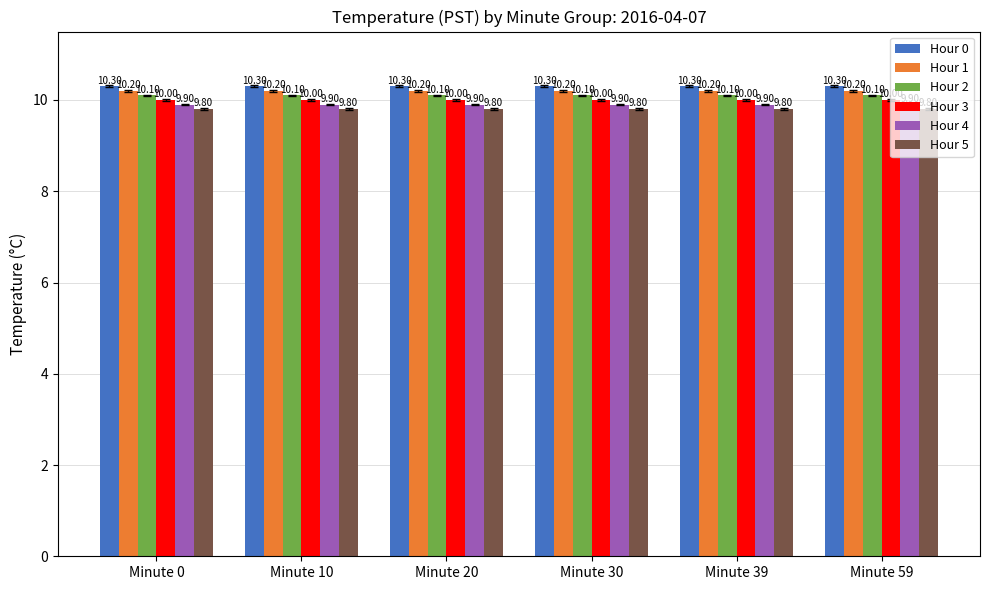

How many groups of bars are there?

6